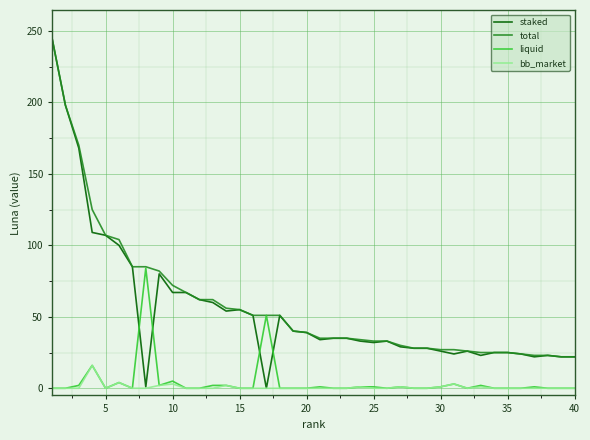

Which series has the largest range (max minus min)?

staked